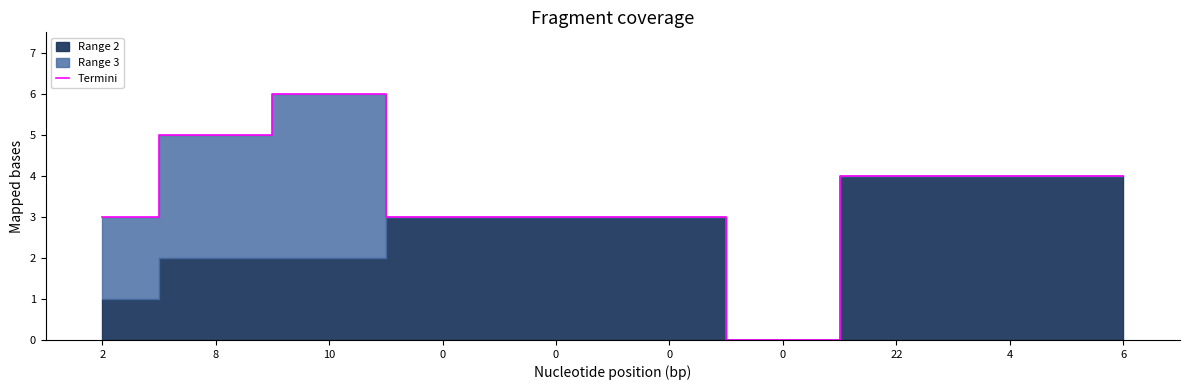

Does the chart have visible grid lines?

No